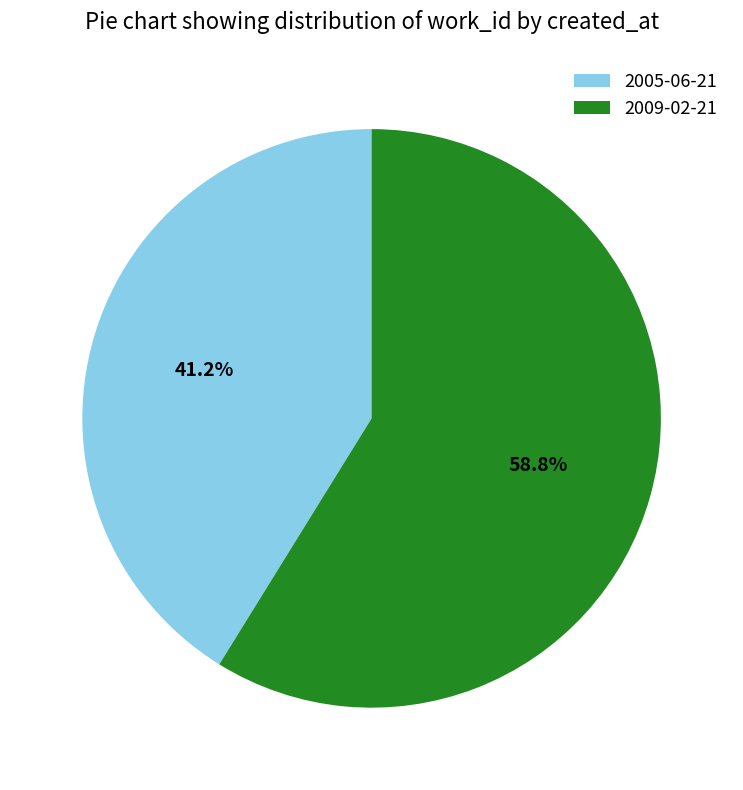

What is the ratio of the value at 2005-06-21 to the value at 2009-02-21?

0.7